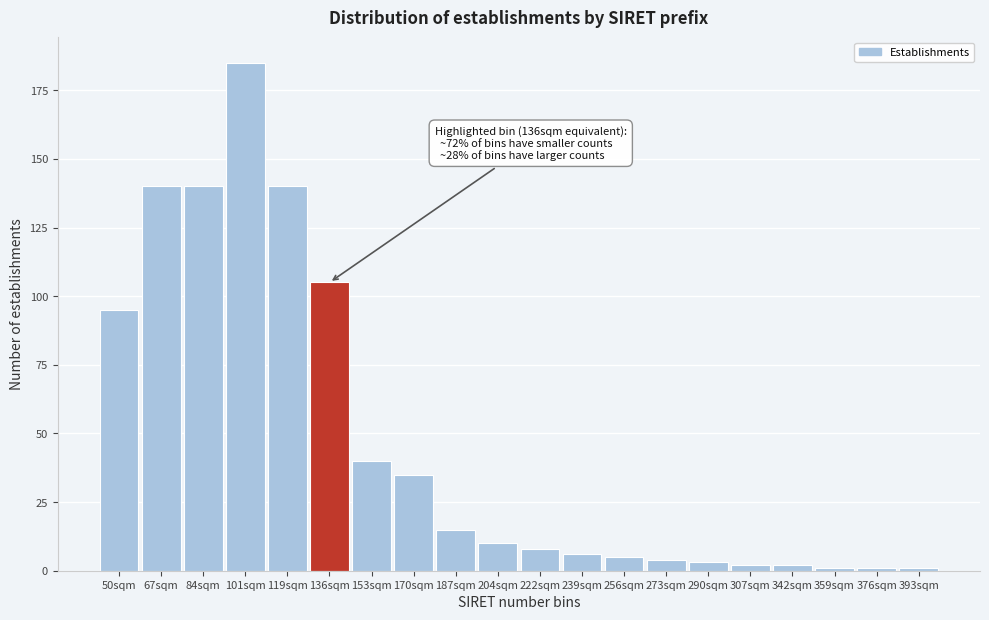

Reading right to left, what are all the values shown in this chart?

393sqm=1	376sqm=1	359sqm=1	342sqm=2	307sqm=2	290sqm=3	273sqm=4	256sqm=5	239sqm=6	222sqm=8	204sqm=10	187sqm=15	170sqm=35	153sqm=40	136sqm=105	119sqm=140	101sqm=185	84sqm=140	67sqm=140	50sqm=95